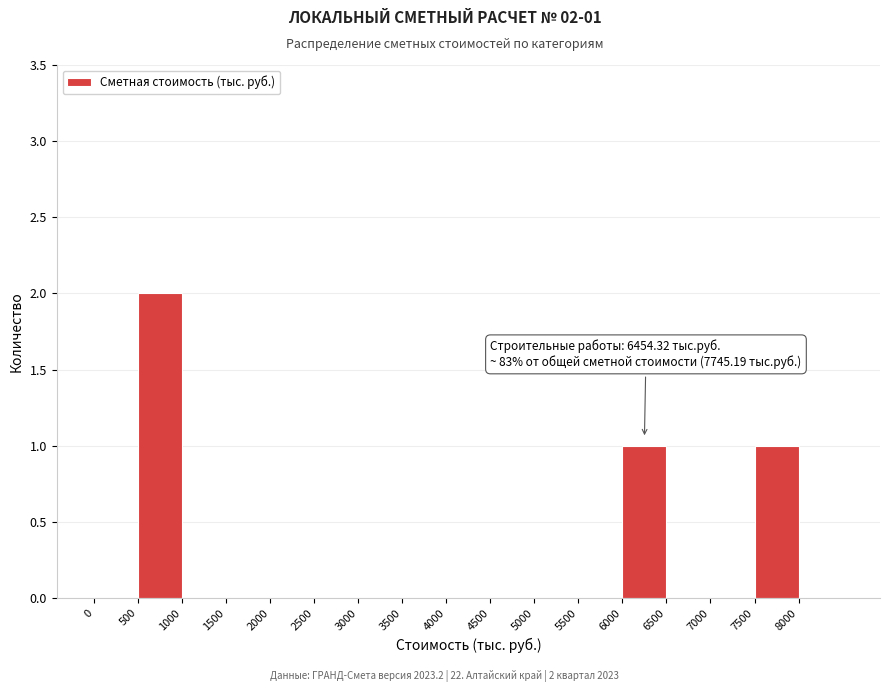

Which range on the x-axis has the tallest bar?

500 to 1000